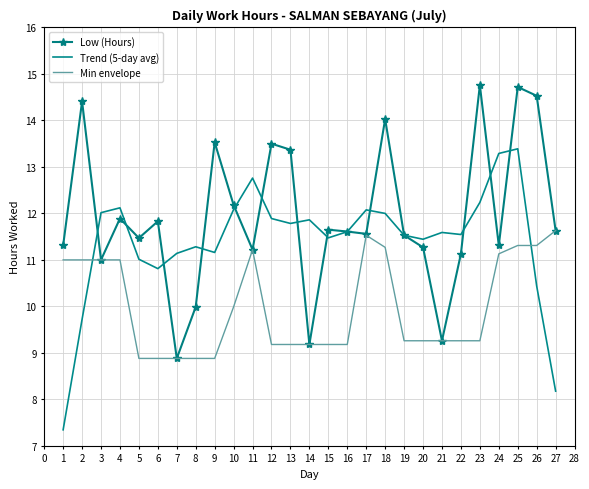

How many intersections are there between Min envelope and Trend (5-day avg)?

2